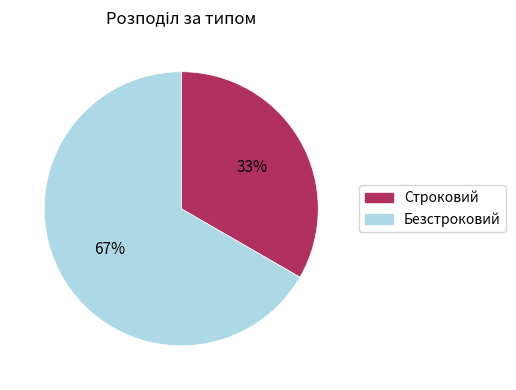

Approximately how many times larger is the value at Безстроковий compared to Строковий?

2.0